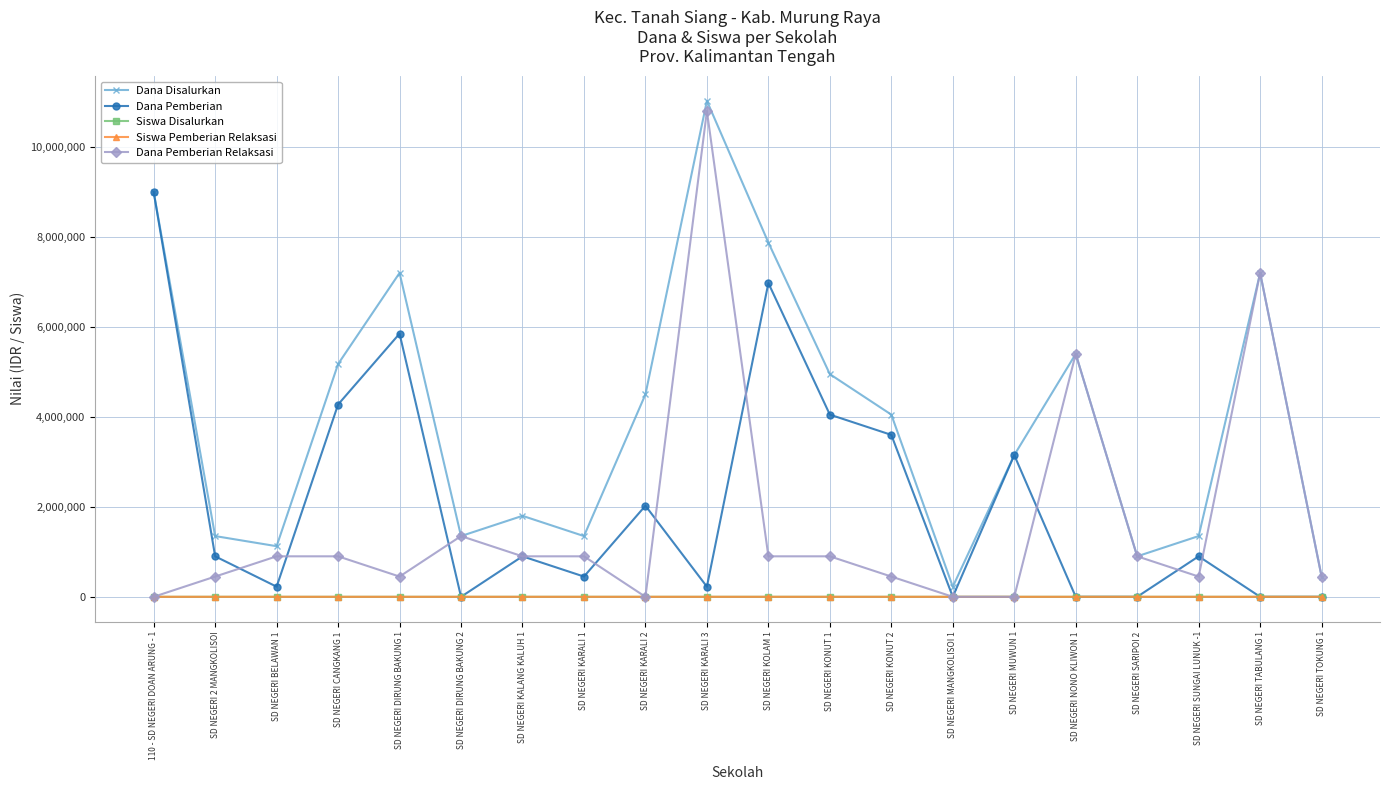

True or false: Siswa Pemberian Relaksasi has more than 0 points higher than both neighbors.

True